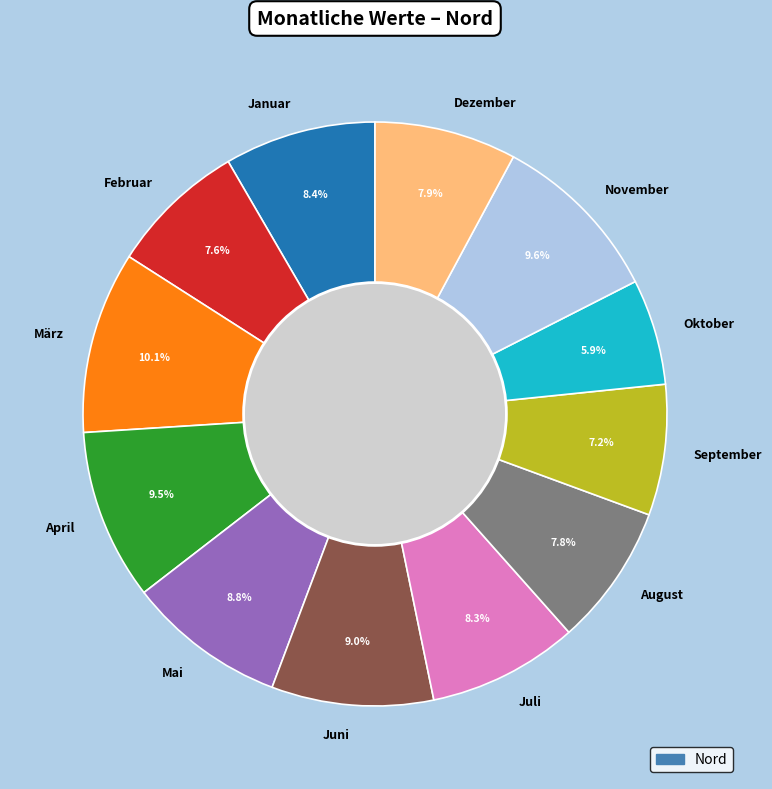

Combined, do Februar and November account for over 50%?

No